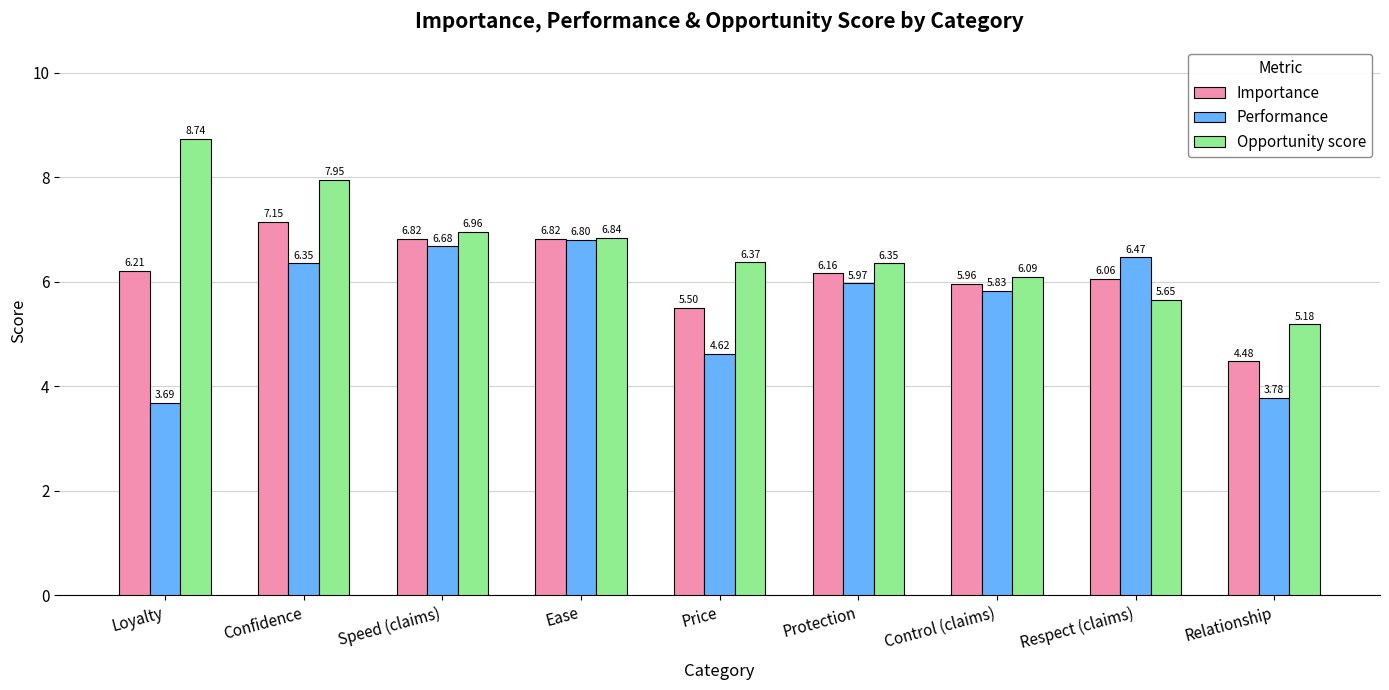

What is the total value across all series at Price?

16.5